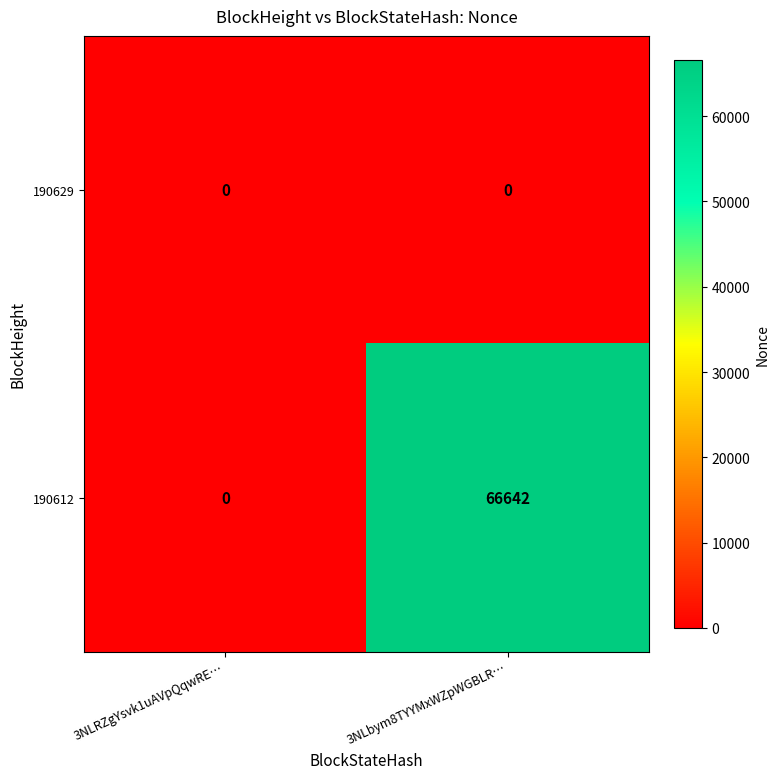

What is the sum of all 190612 values?

66642